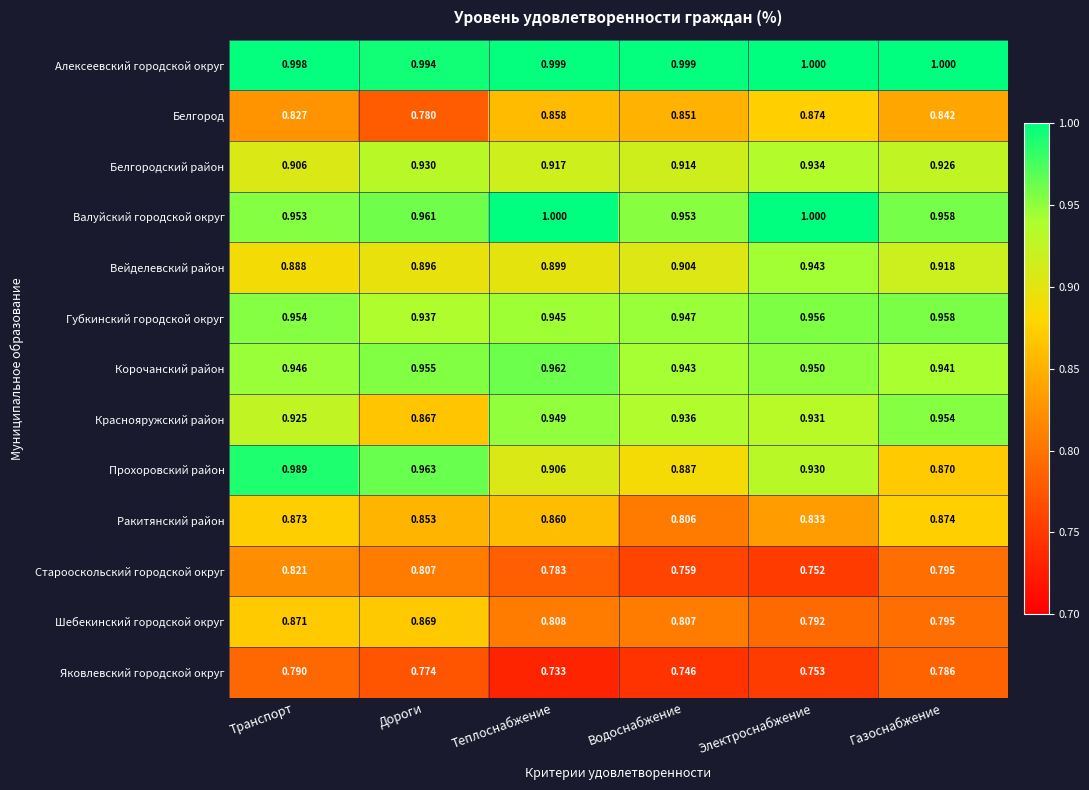

What is the greatest value displayed?

1.0